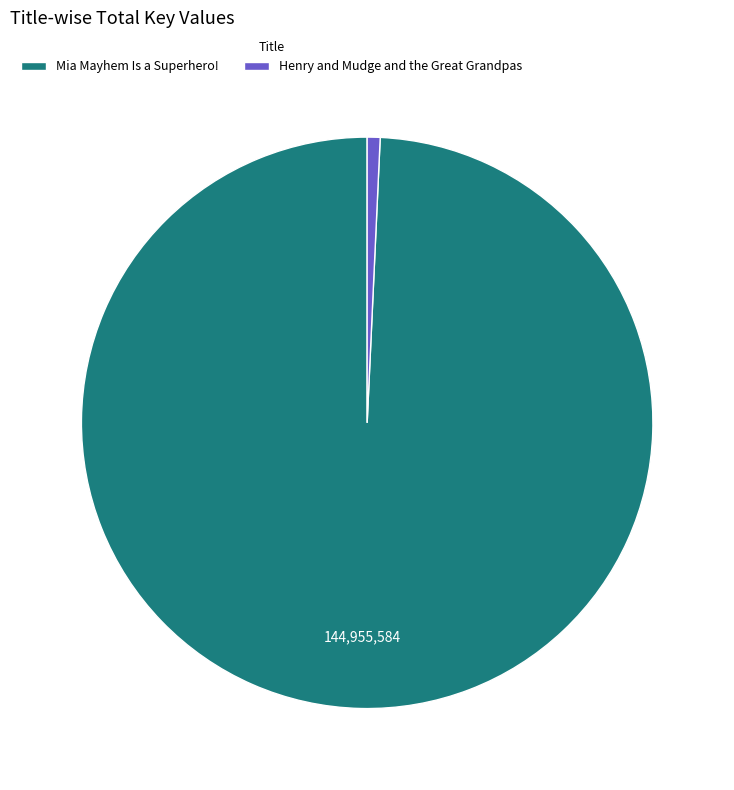

Rank the categories by value from lowest to highest.

Henry and Mudge and the Great Grandpas, Mia Mayhem Is a Superhero!